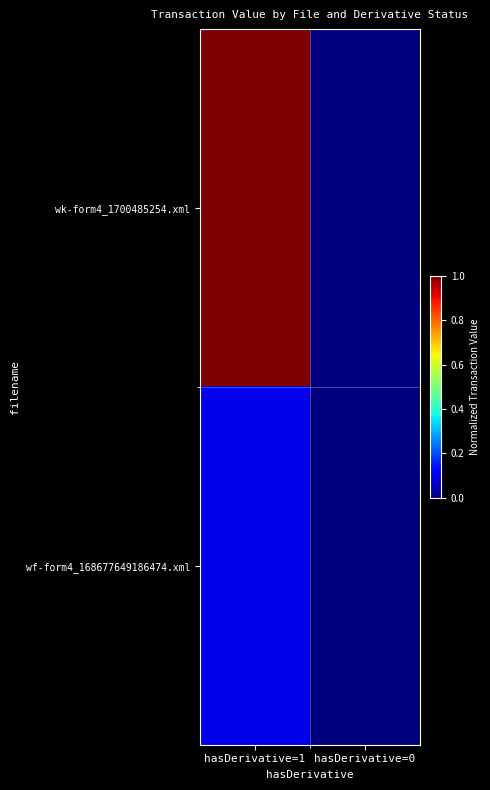

Rank the series by their average value, from lowest to highest.

wf-form4_168677649186474.xml, wk-form4_1700485254.xml